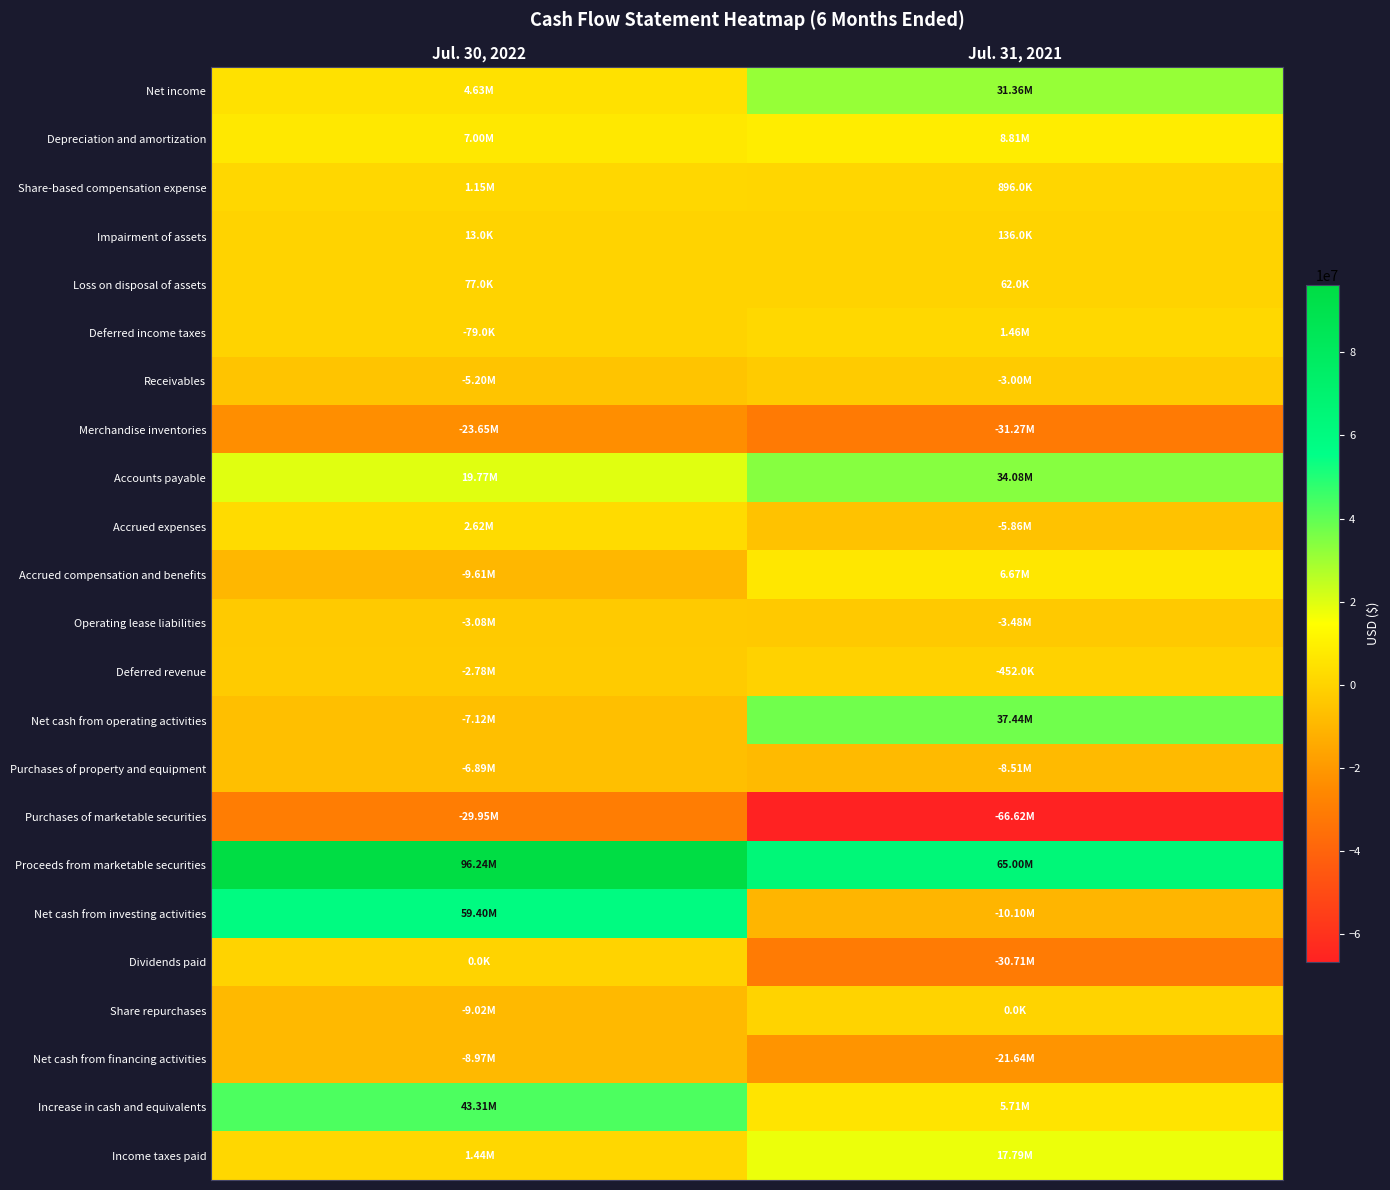

Count the number of categories in the chart.

2